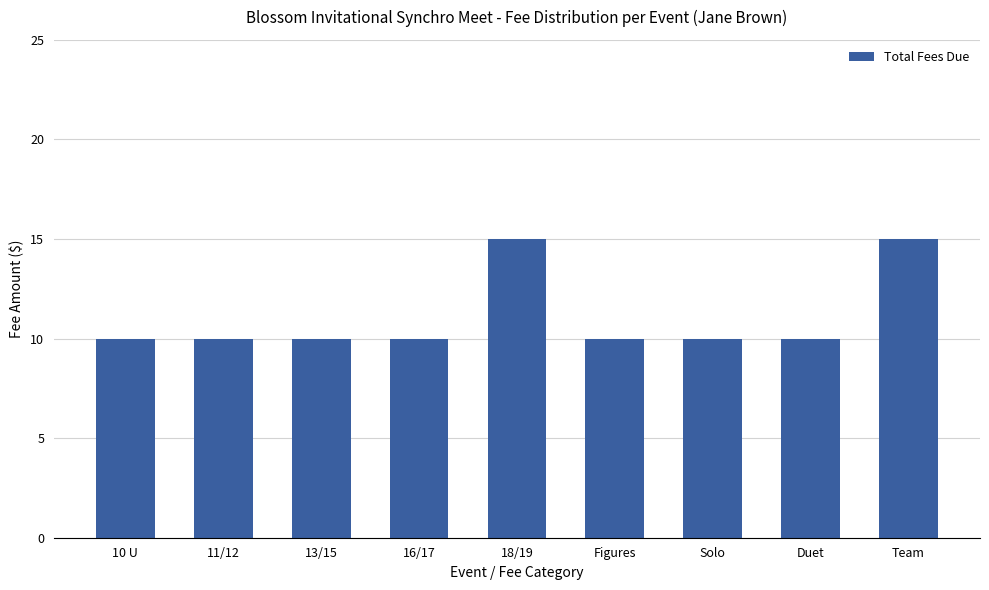

What is the approximate value at 16/17?

10